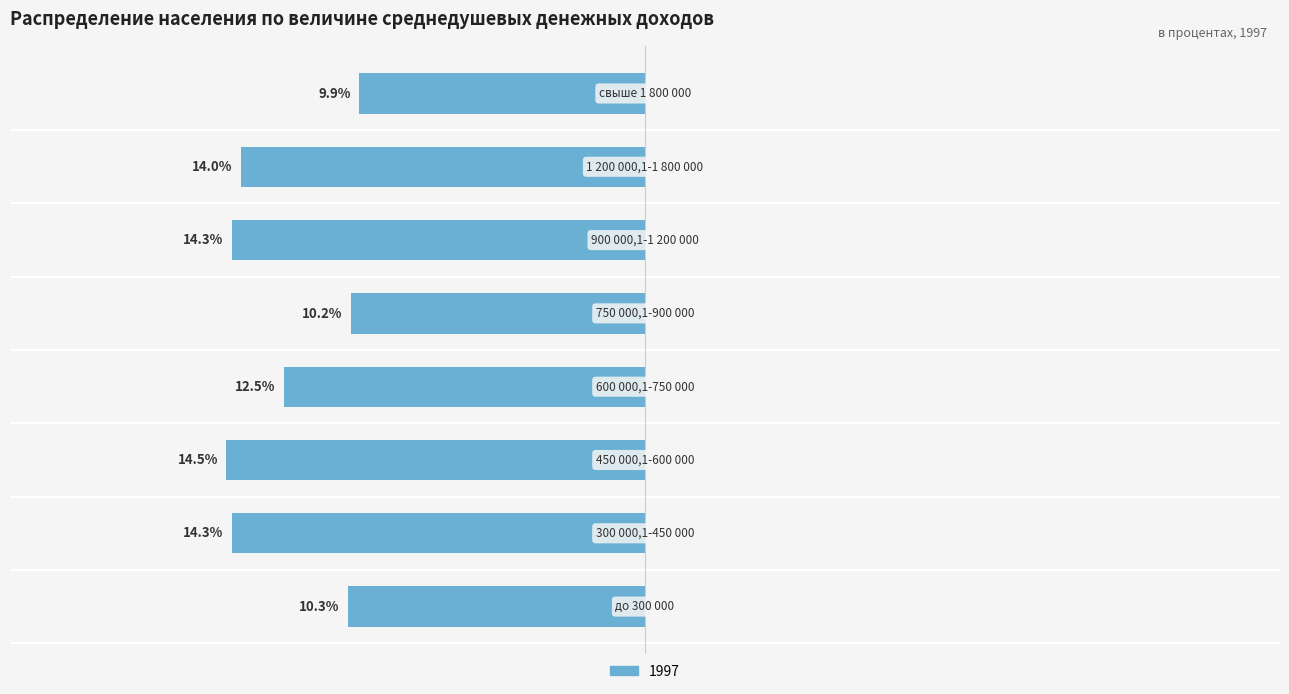

At which label is the value closest to 12?

600 000,1-750 000